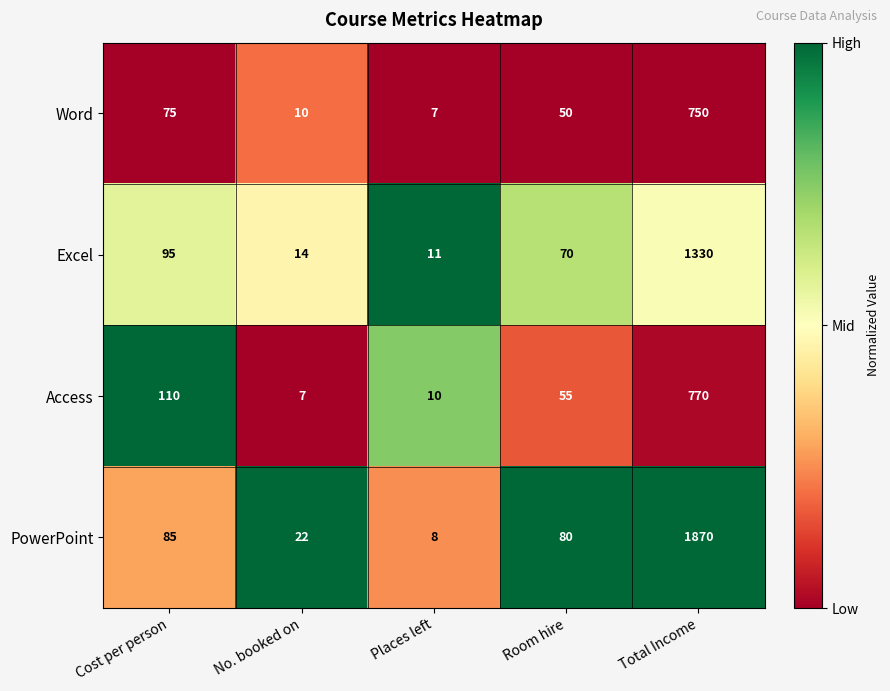

Is it true that PowerPoint equals 129 at Room hire?

False